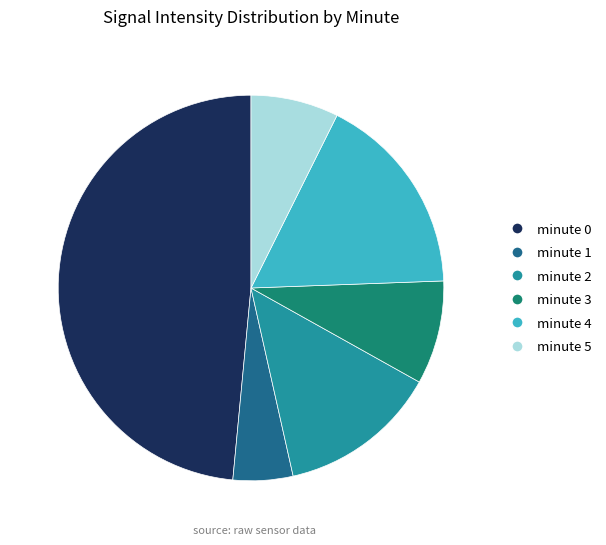

True or false: minute 2 accounts for 22% of the total.

False